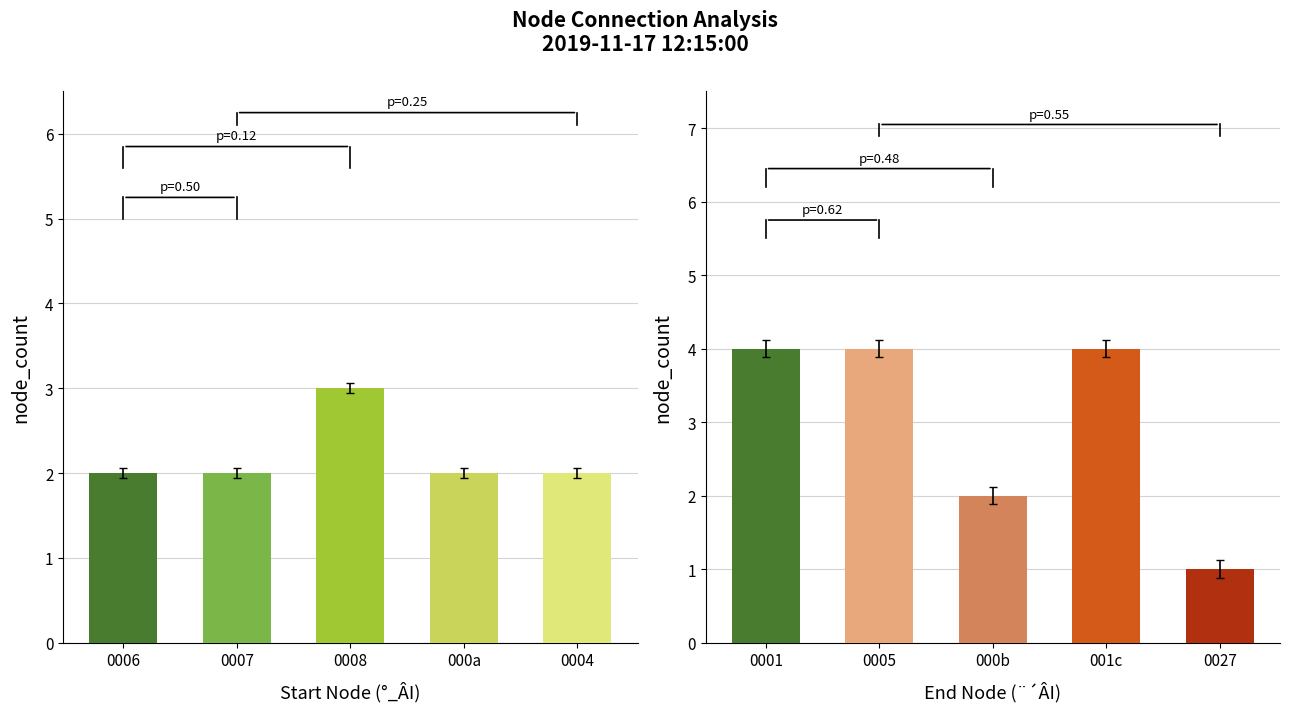

Between 0004 and 0006, which is larger?

0004